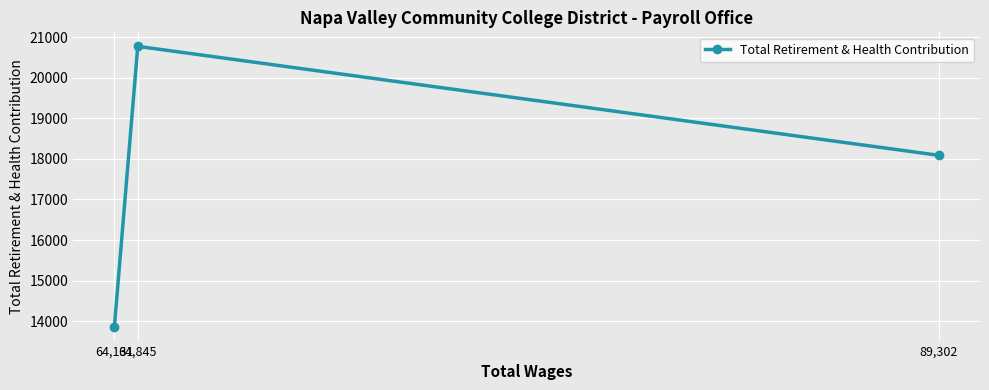

The value at 64,131 is 18959. True or false?

False